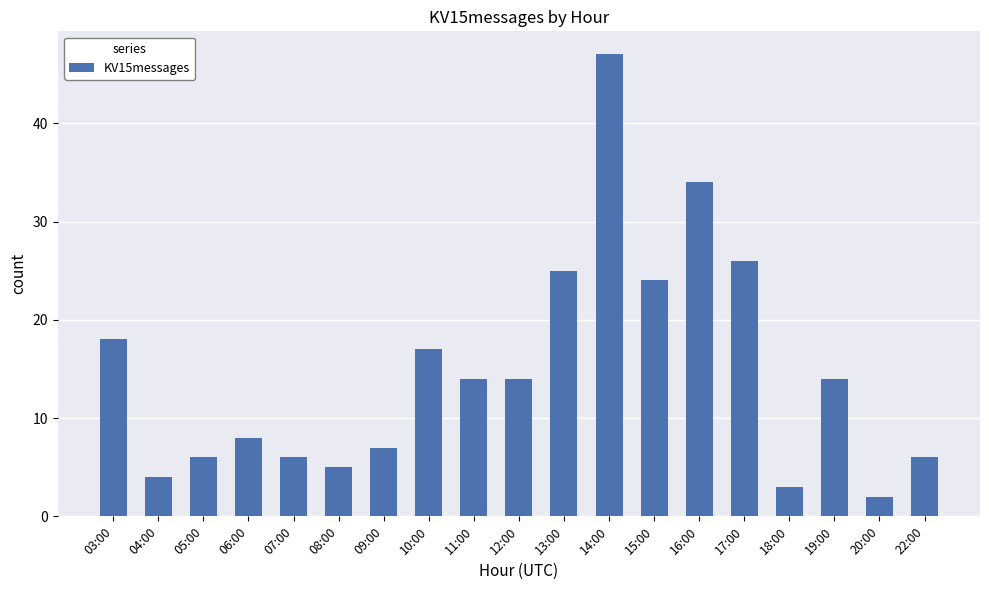

Reading left to right, extract all data points from this chart.

03:00=18	04:00=4	05:00=6	06:00=8	07:00=6	08:00=5	09:00=7	10:00=17	11:00=14	12:00=14	13:00=25	14:00=47	15:00=24	16:00=34	17:00=26	18:00=3	19:00=14	20:00=2	22:00=6